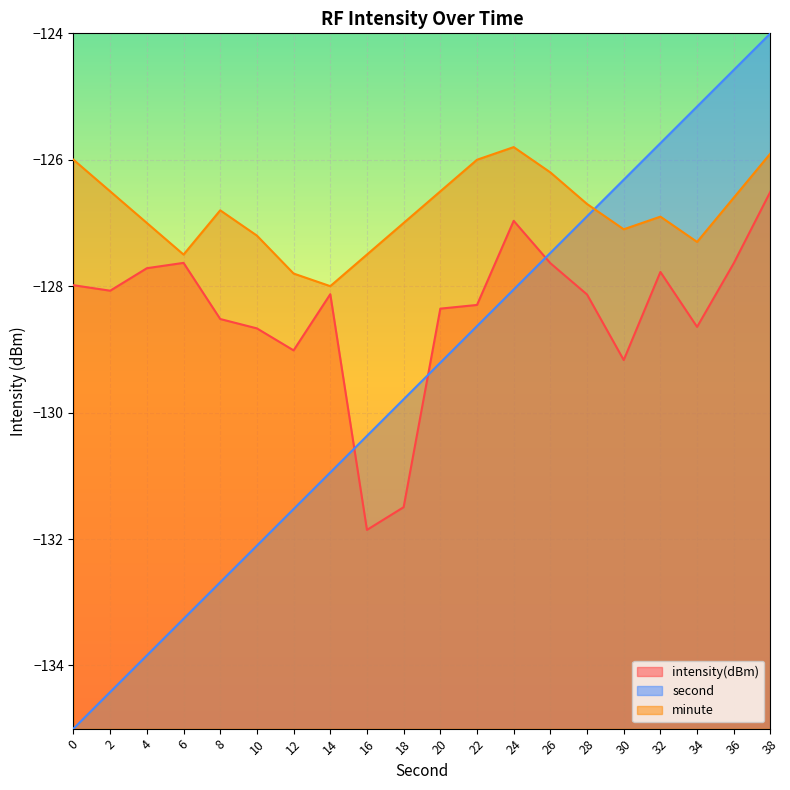

Where do second_norm and intensity(dBm) first cross each other?

14 and 16